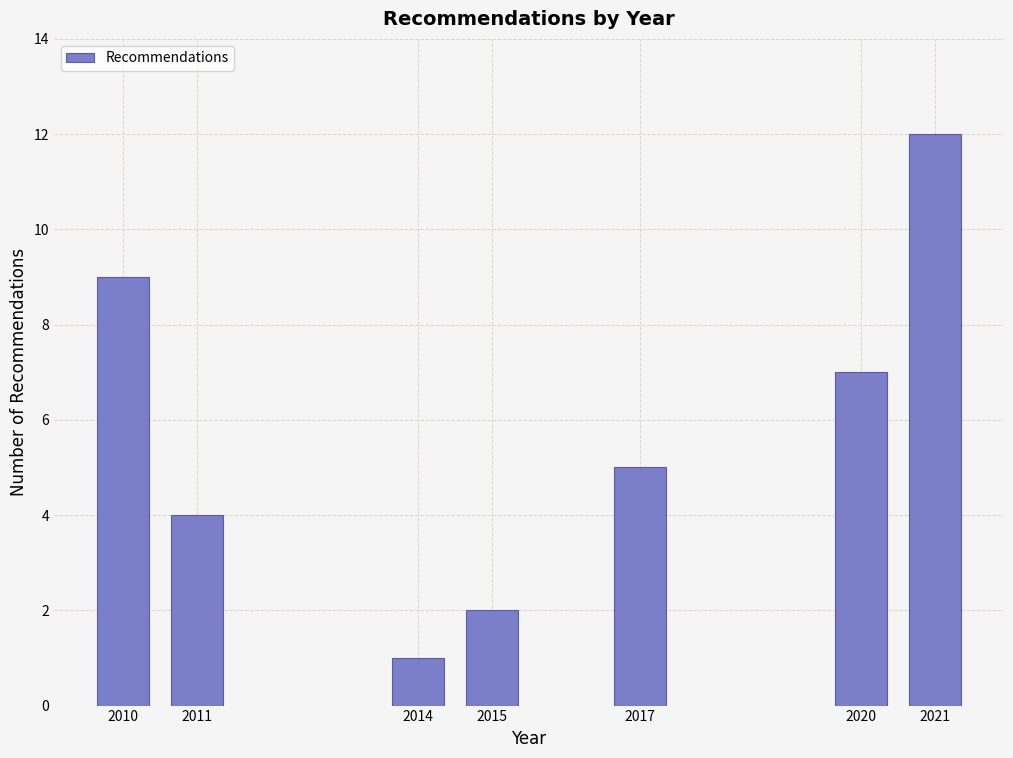

Reading left to right, extract all data points from this chart.

2010=9	2011=4	2014=1	2015=2	2017=5	2020=7	2021=12